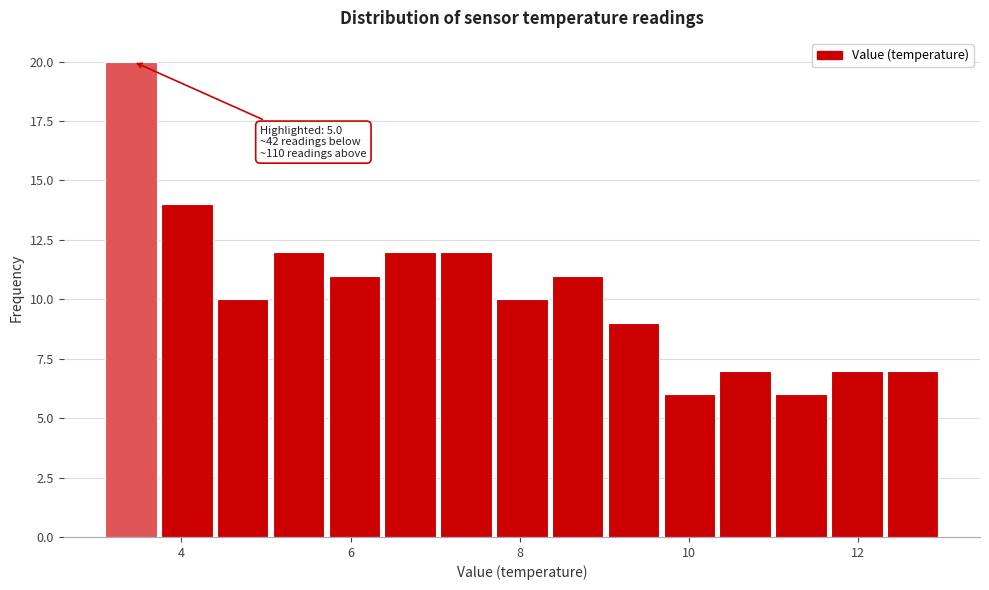

Read against the x-axis, roughly where is the centre of the tallest bar?

3.4